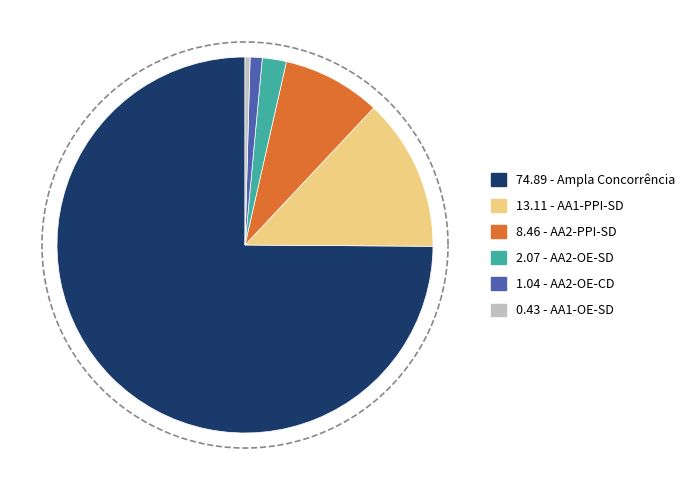

Does Ampla Concorrência account for over 50% of the chart?

Yes